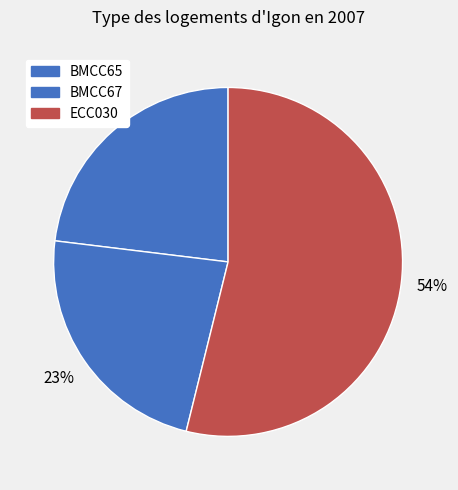

What is the largest slice in the pie chart?

ECC030